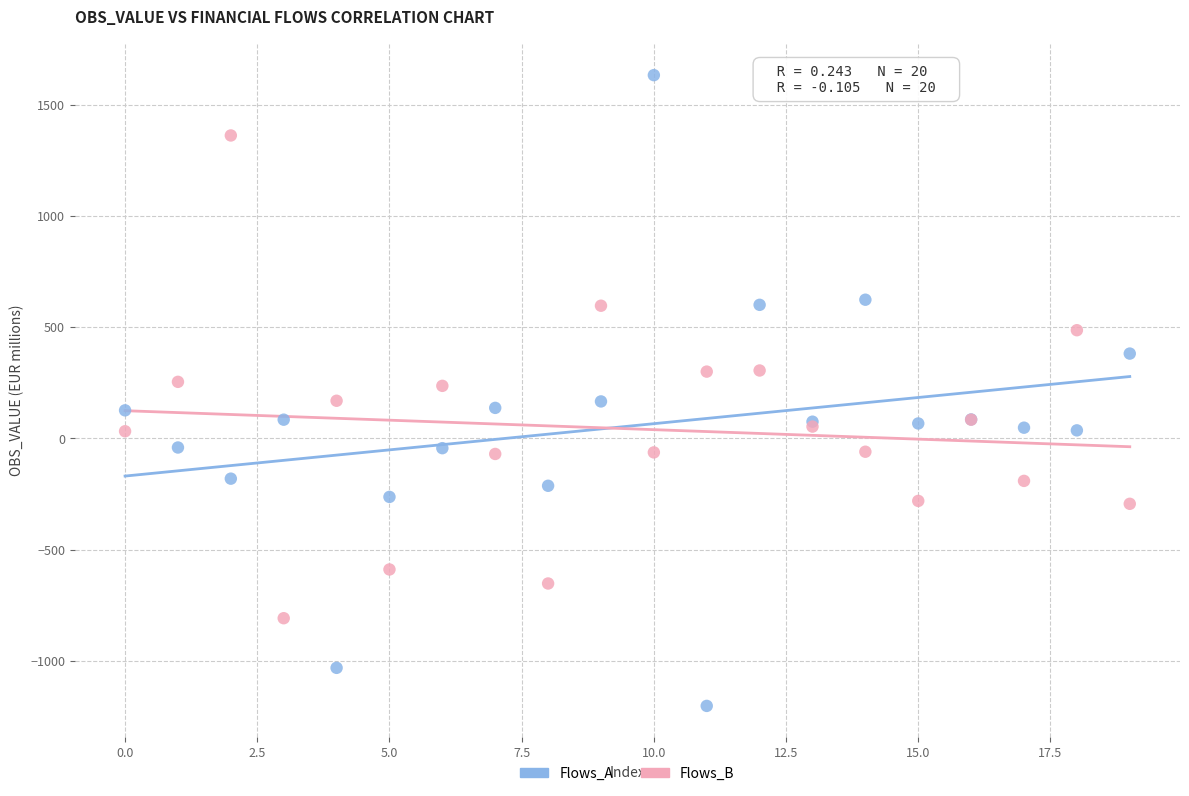

Which series has the largest Y range (max minus min)?

Flows_A